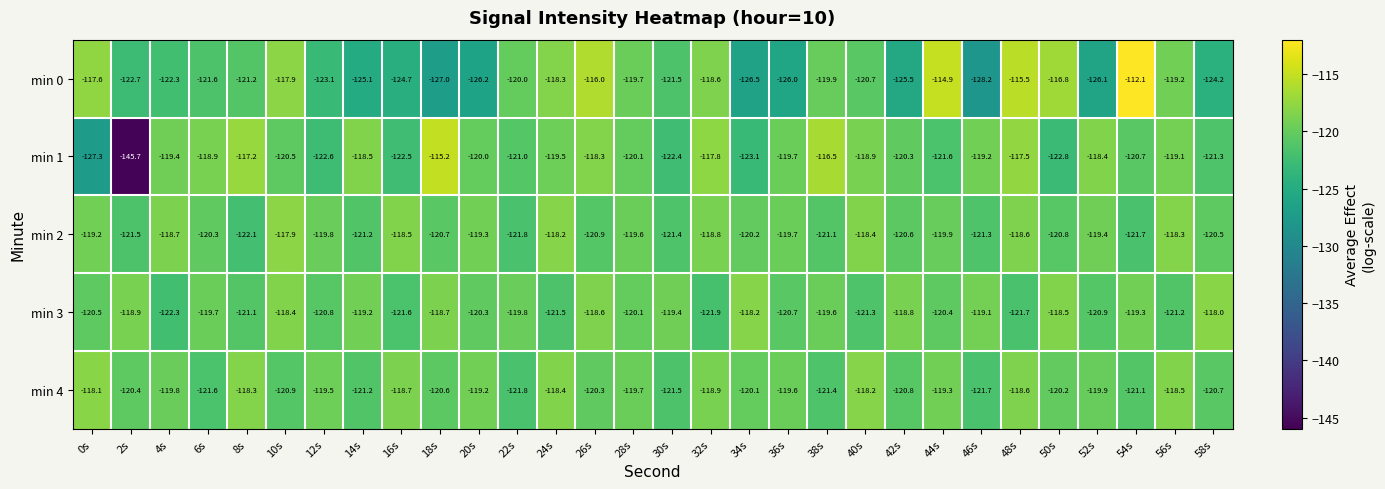

True or false: min 3 has a value of -161.7 at 38s.

False